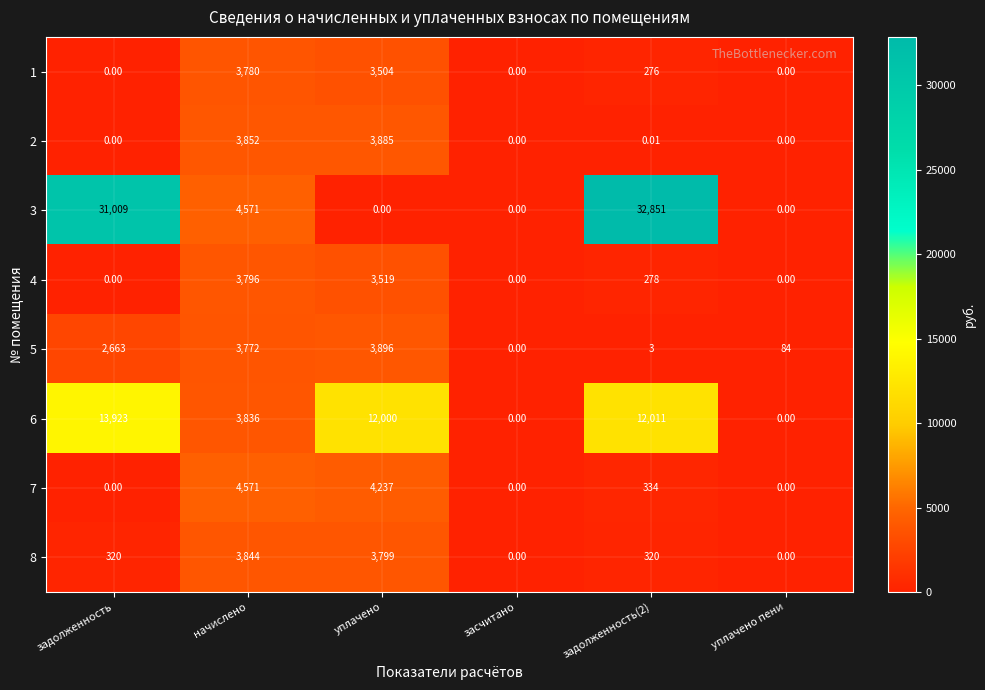

At which label does 7 reach its peak?

начислено